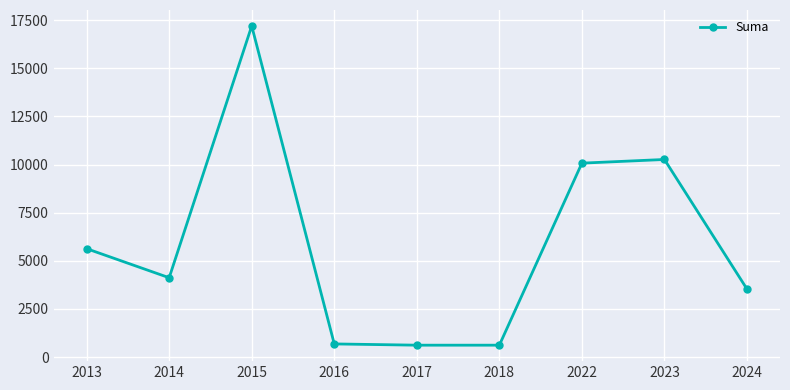

Where is the first local maximum?

2015